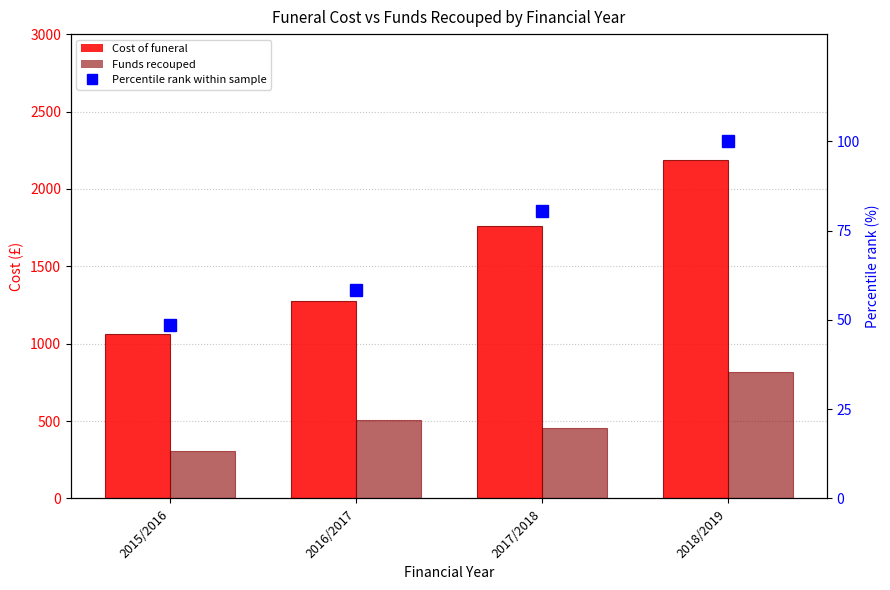

The value of Cost of funeral at 2018/2019 is 2187.3. True or false?

True